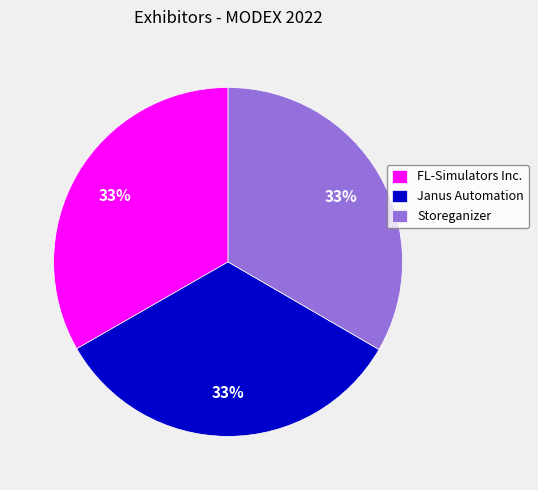

Is the sum of Storeganizer and Janus Automation greater than half?

Yes